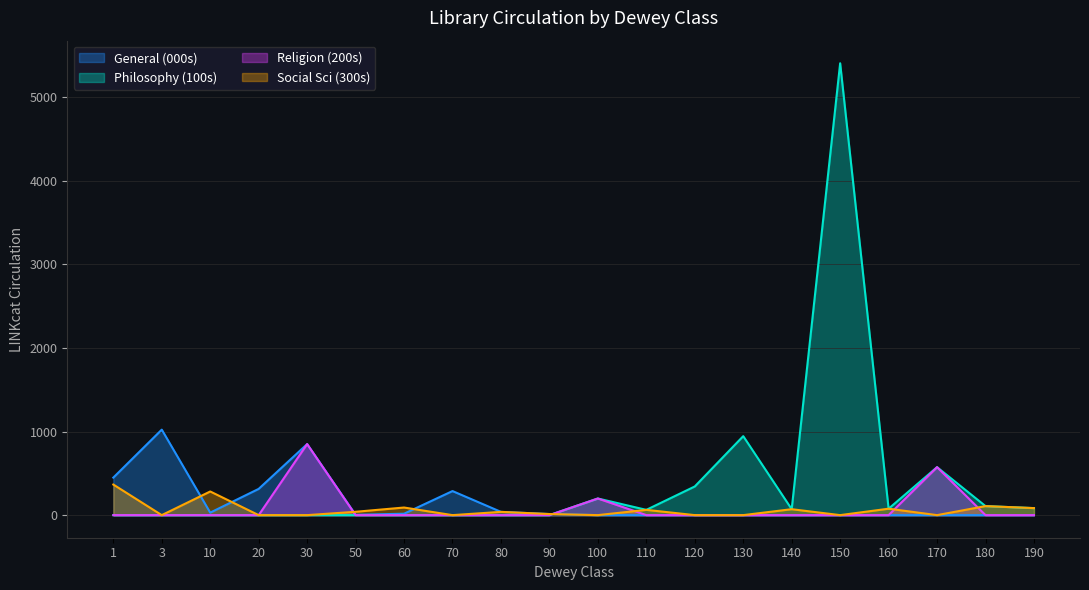

Which has a higher value, 3 or 100?

3